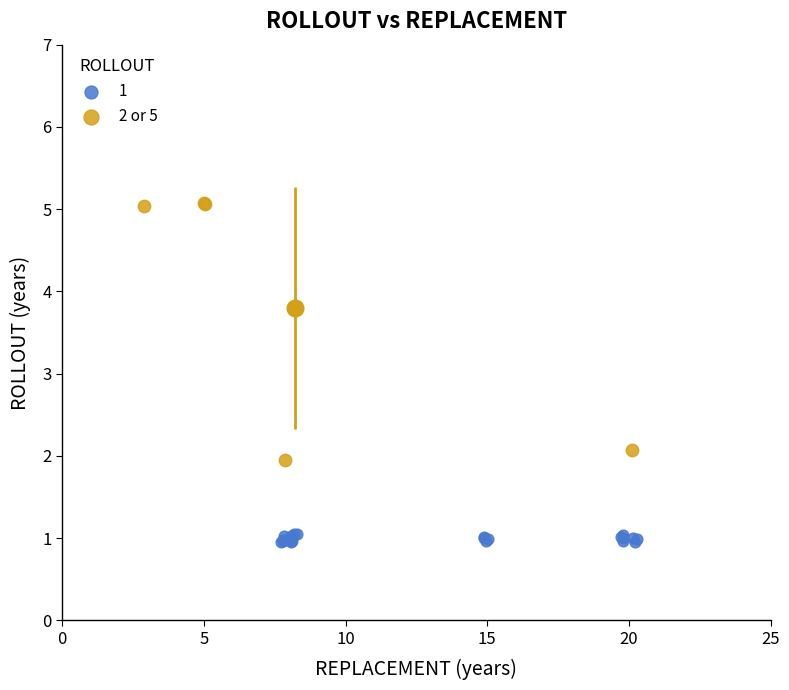

Which series reaches the maximum Y coordinate?

2 or 5